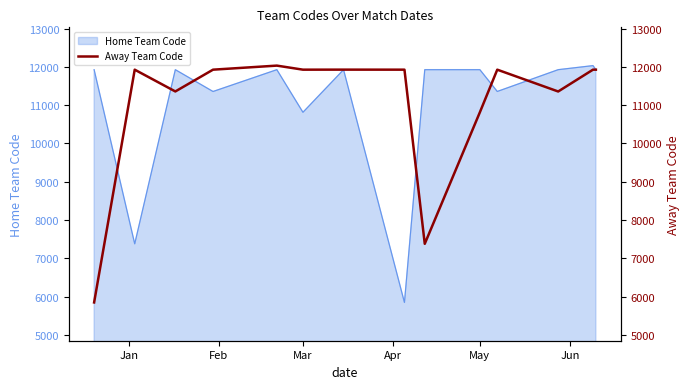

What is the highest value of the Home Team Code series?

12033